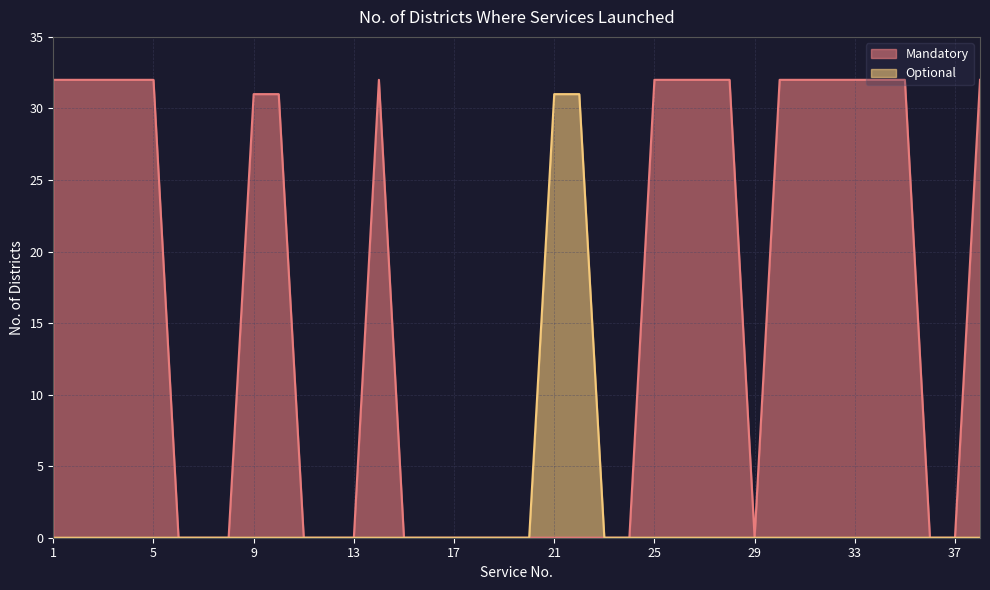

Reading right to left, extract all data points from this chart.

Mandatory: 38=32	37=0	36=0	35=32	34=32	33=32	32=32	31=32	30=32	29=0	28=32	27=32	26=32	25=32	24=0	23=0	22=0	21=0	20=0	19=0	18=0	17=0	16=0	15=0	14=32	13=0	12=0	11=0	10=31	9=31	8=0	7=0	6=0	5=32	4=32	3=32	2=32	1=32
Optional: 38=0	37=0	36=0	35=0	34=0	33=0	32=0	31=0	30=0	29=0	28=0	27=0	26=0	25=0	24=0	23=0	22=31	21=31	20=0	19=0	18=0	17=0	16=0	15=0	14=0	13=0	12=0	11=0	10=0	9=0	8=0	7=0	6=0	5=0	4=0	3=0	2=0	1=0